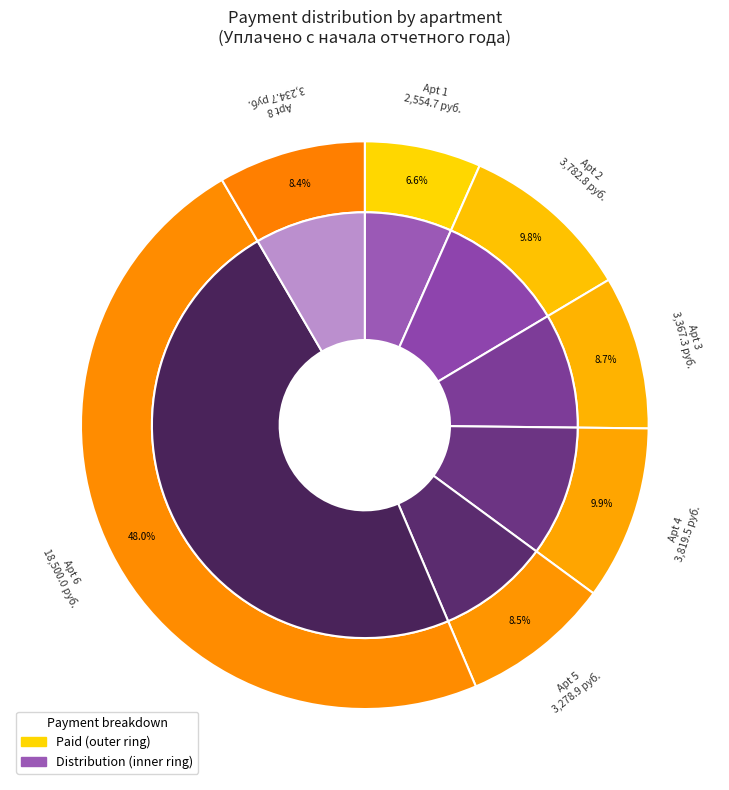

To the nearest percent, what is the difference between the 2 and 6 slice percentages?

38%